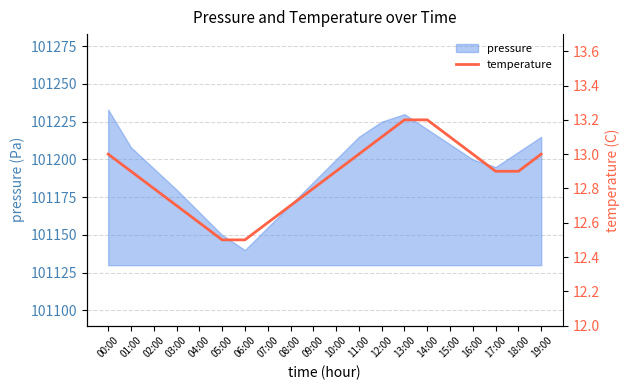

Read the value at 15:00.

13.1